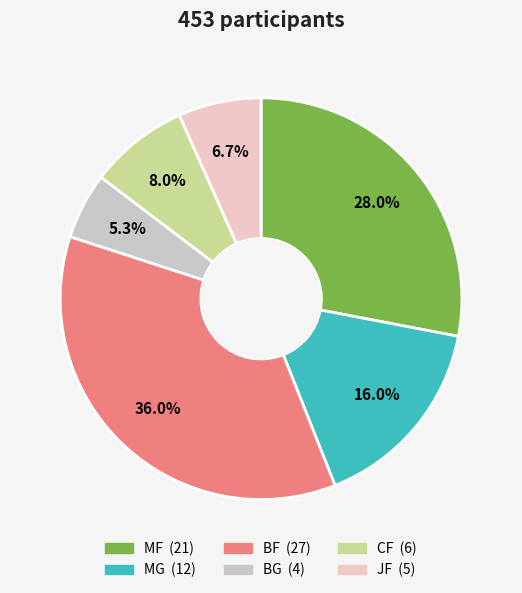

To the nearest percent, what is the difference between the JF and MG slice percentages?

9%